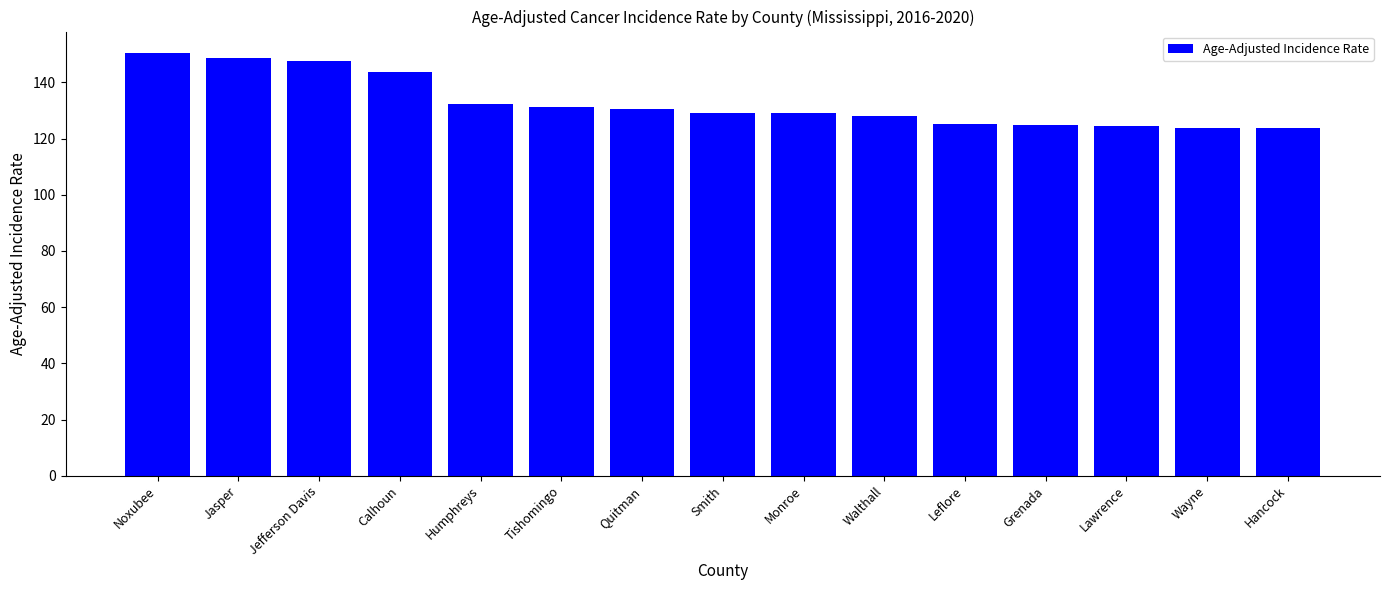

What is the label of the 4th bar from the left?

Calhoun